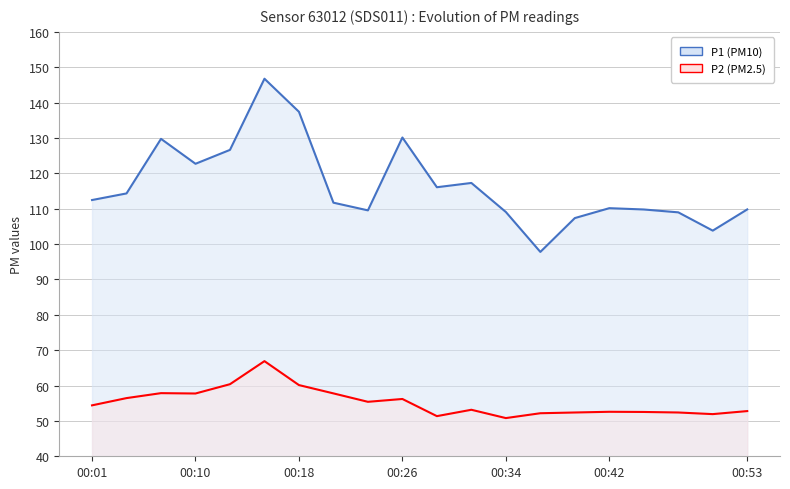

At which label does P2 first exceed 54?

00:01